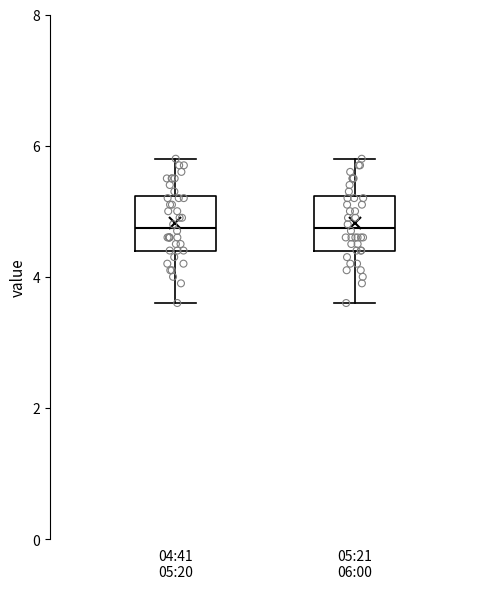

Where is the lower edge of the box for 04:41 05:20 on the y-axis? The values are not printed on the chart, so give them approximately, as read against the axis.

4.4